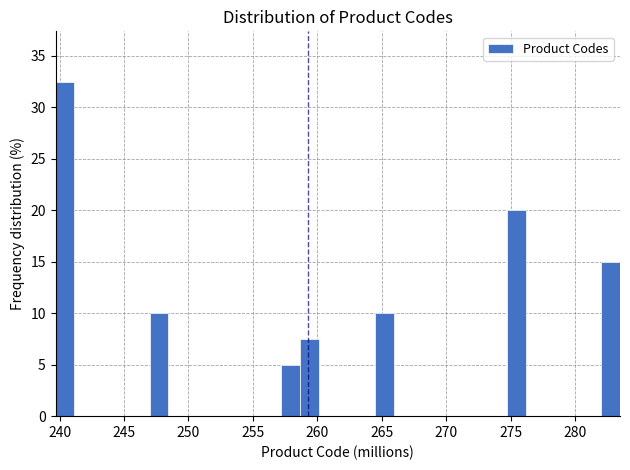

Around what value on the x-axis is the tallest bar? Give the approximate position of its centre, as read against the axis.

240.5